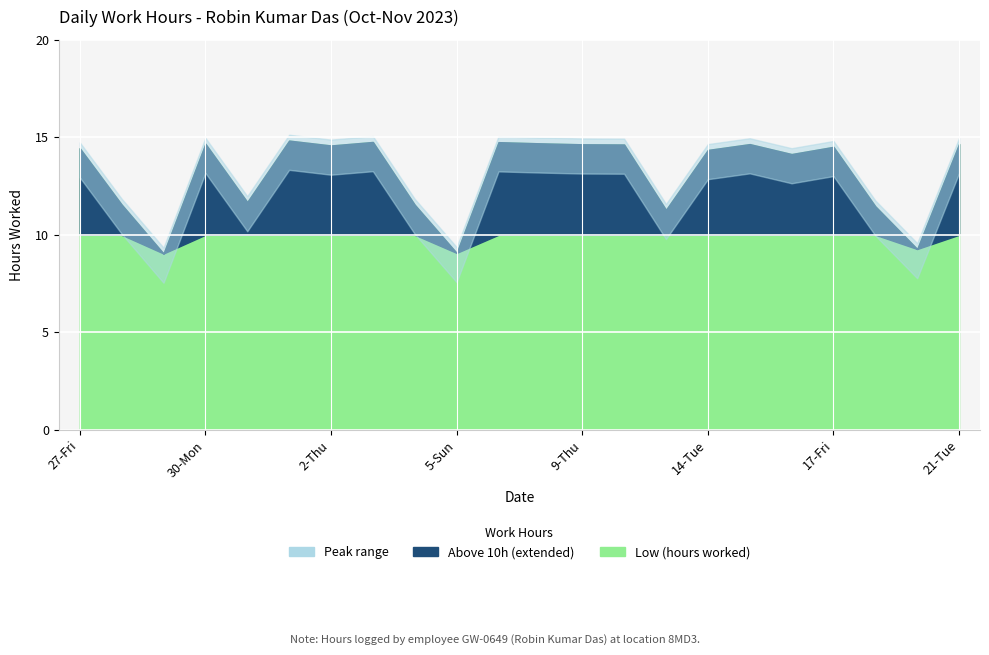

The value at 1-Wed is 14.8. True or false?

True